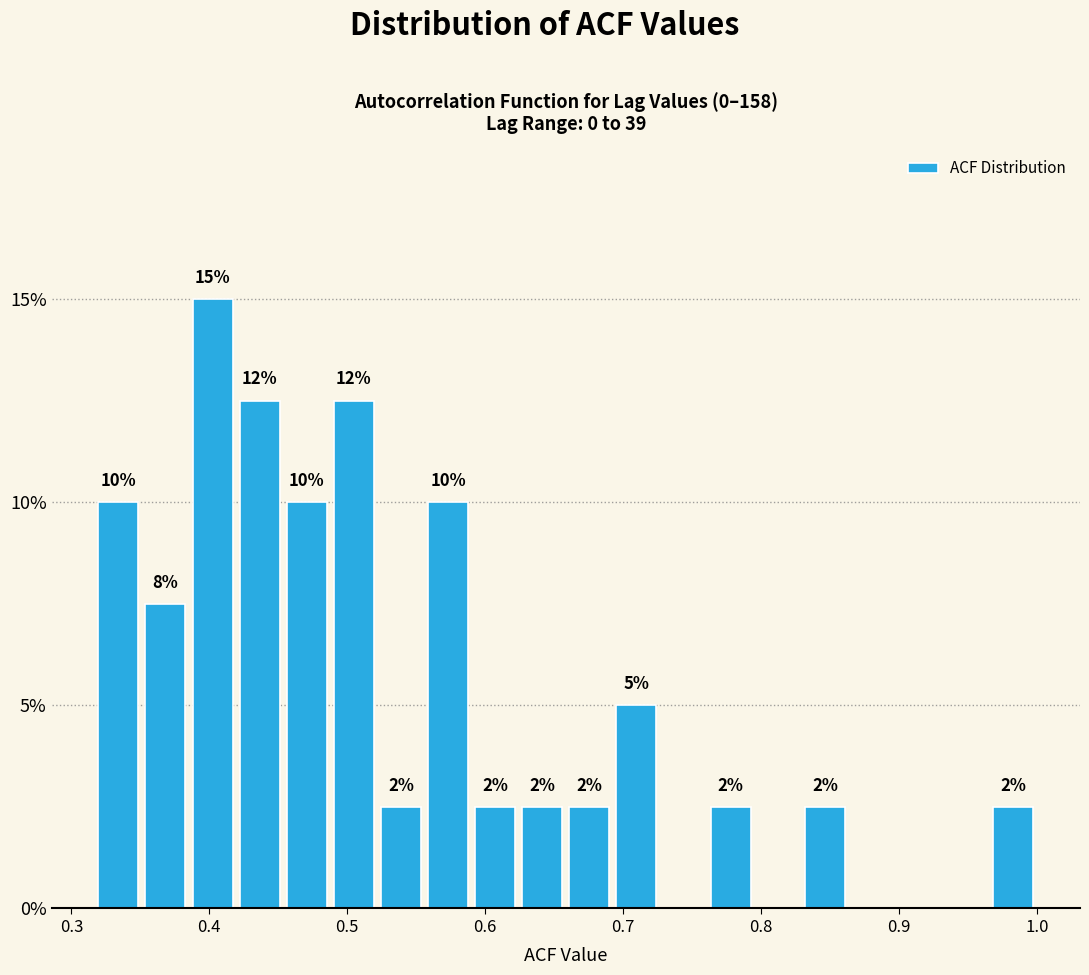

Around what value on the x-axis is the tallest bar? Give the approximate position of its centre, as read against the axis.

0.40